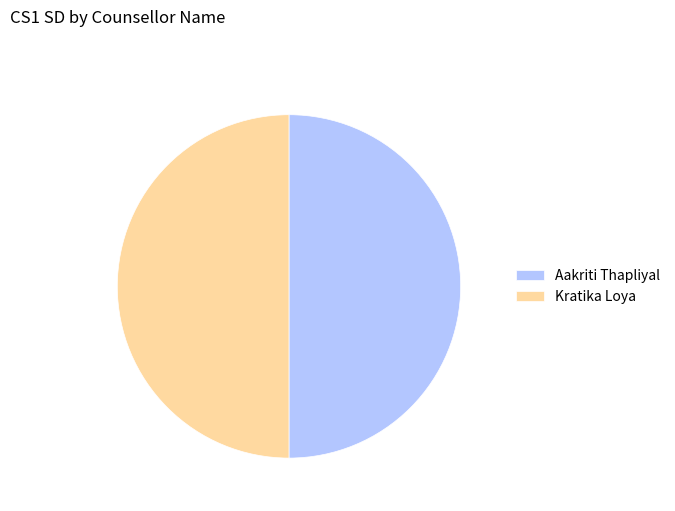

The Kratika Loya slice represents 50% of the pie. True or false?

True